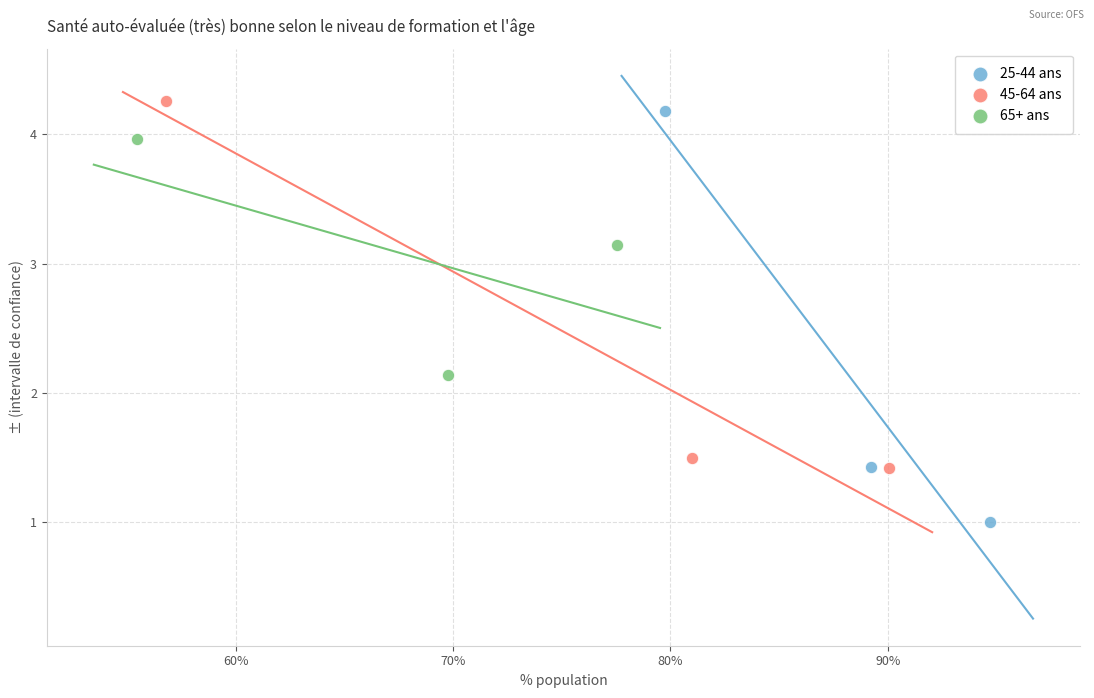

Which series has the largest Y range (max minus min)?

25-44 ans